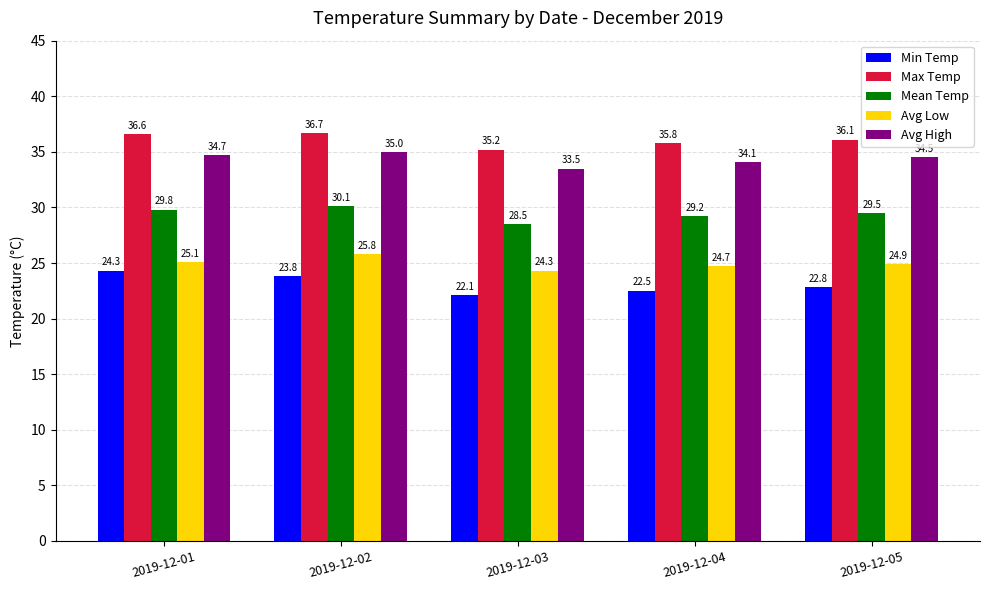

What is the lowest value of the Mean Temp series?

28.5